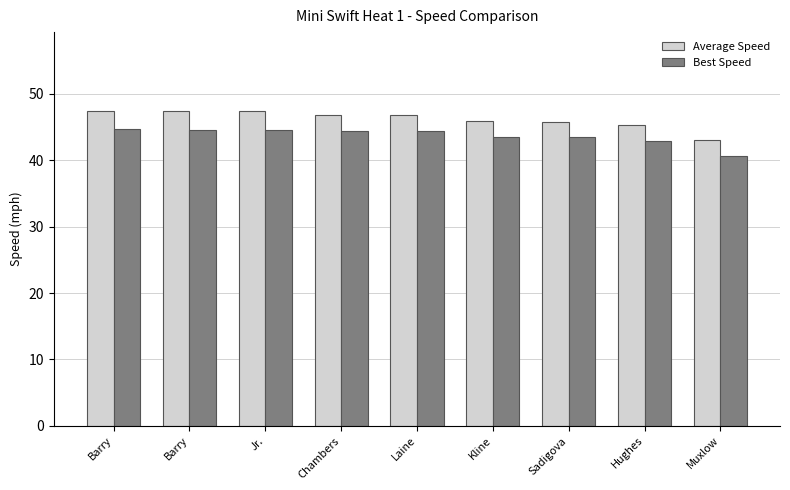

Is it true that Average Speed equals 67.1 at Sadigova?

False